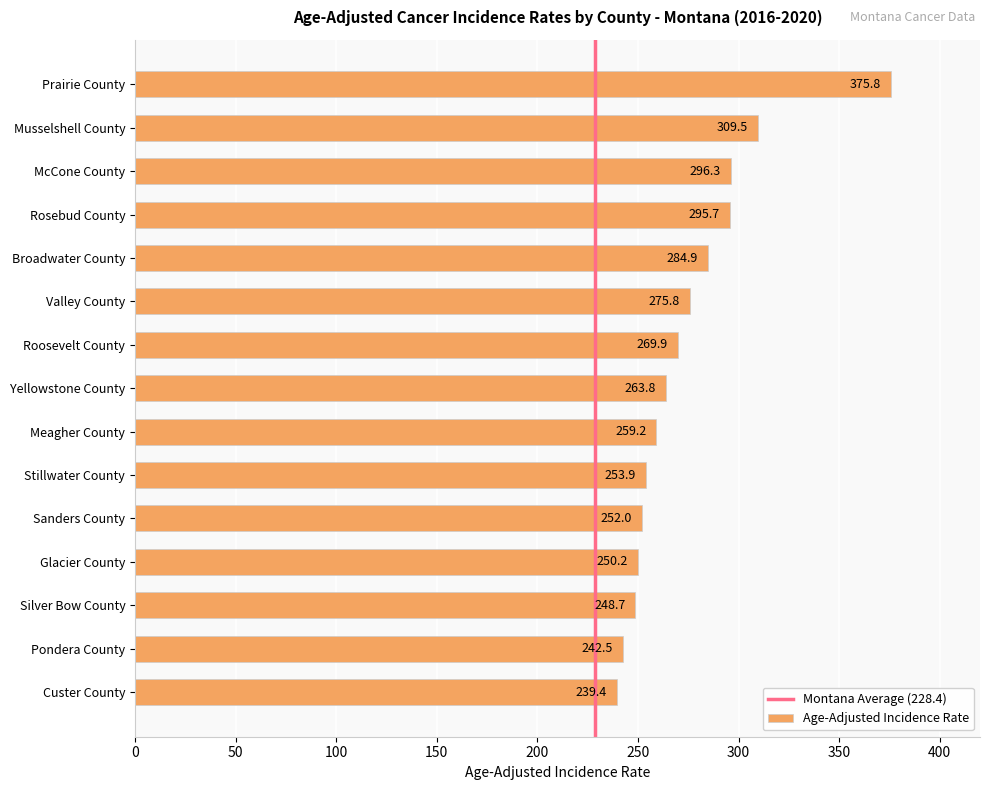

What is the difference between the values at Stillwater County and Roosevelt County?

16.0